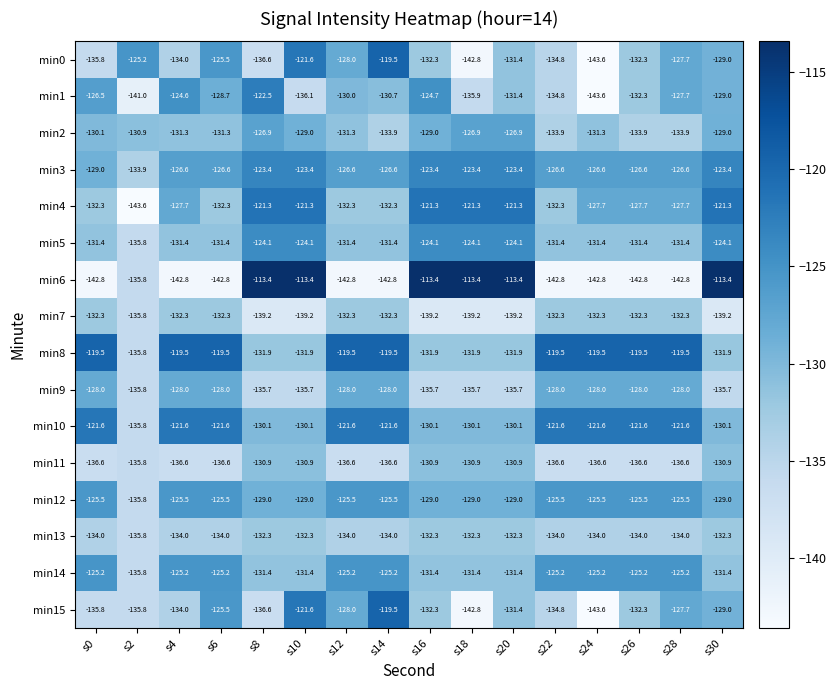

At which label does min5 first exceed -131?

s8